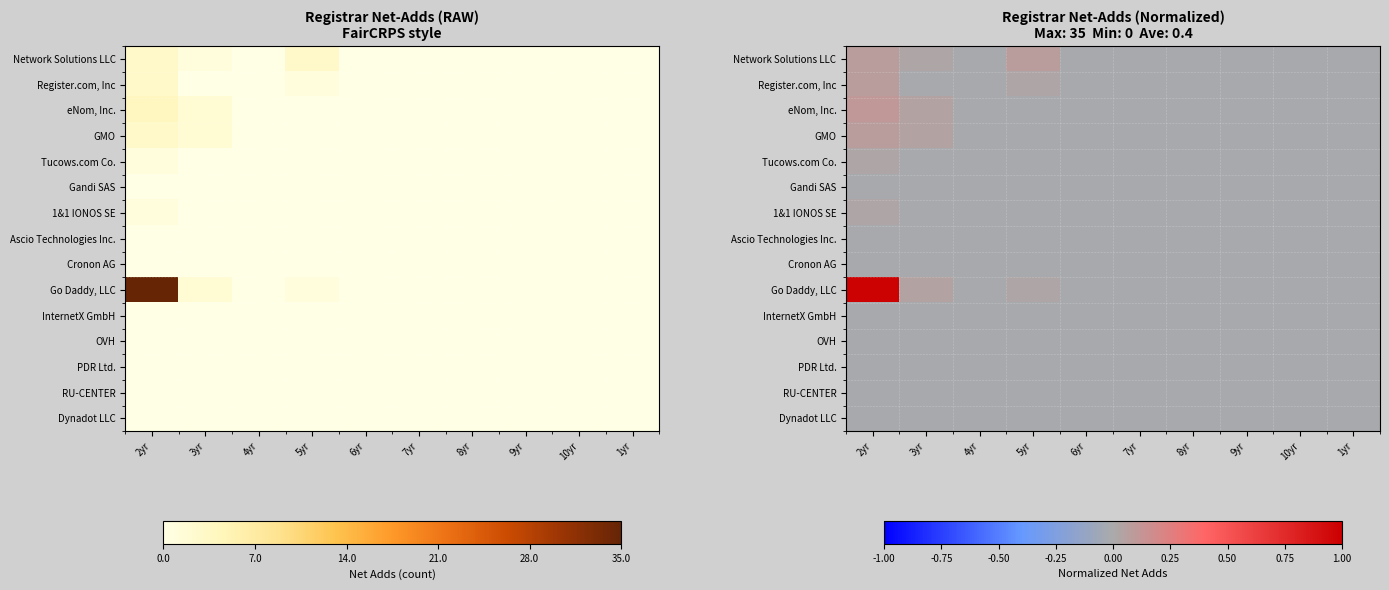

Which series has the largest total across all categories?

Go Daddy, LLC